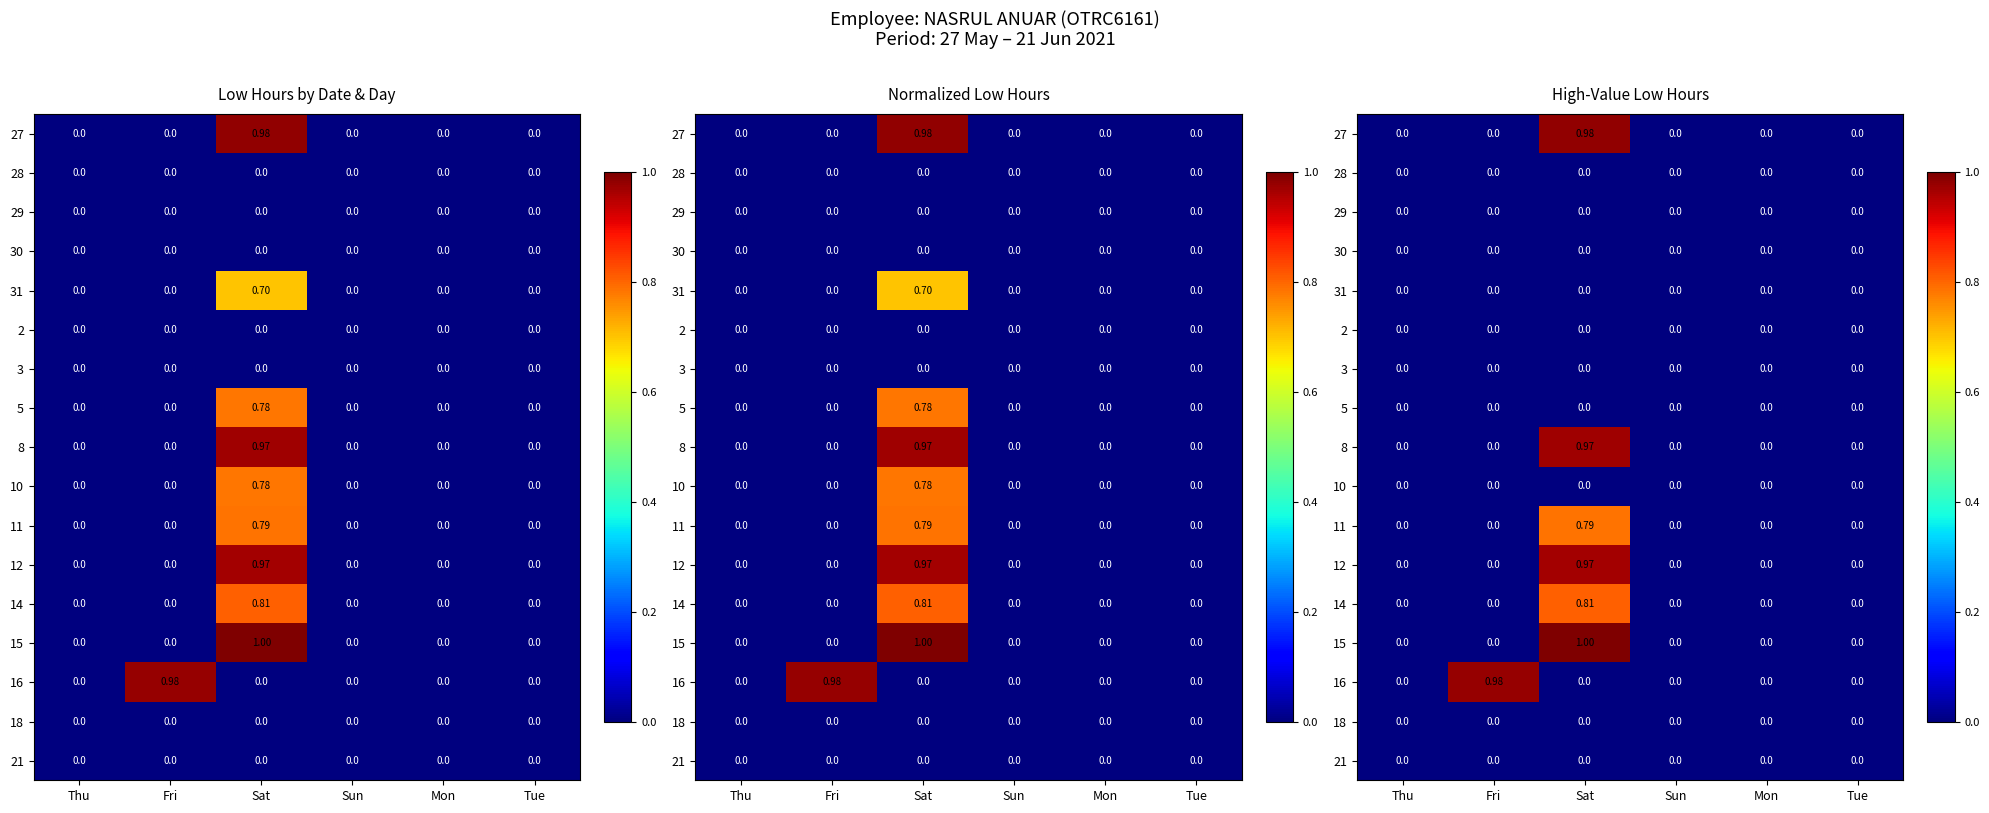

At how many categories does at least one series exceed 0?

2